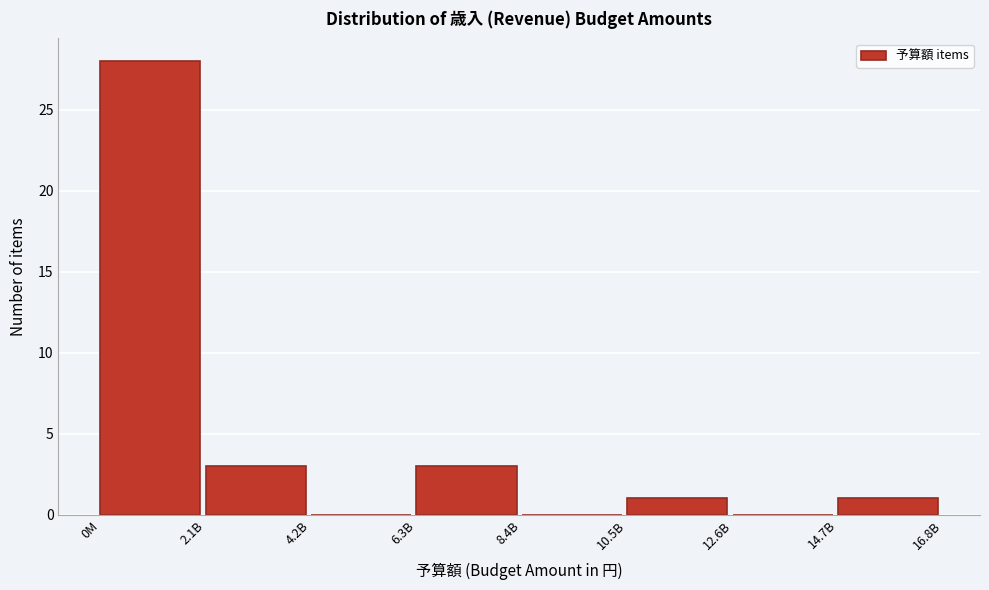

Reading left to right, extract all data points from this chart.

0M=28	2.1B=3	4.2B=0	6.3B=3	8.4B=0	10.5B=1	12.6B=0	14.7B=1